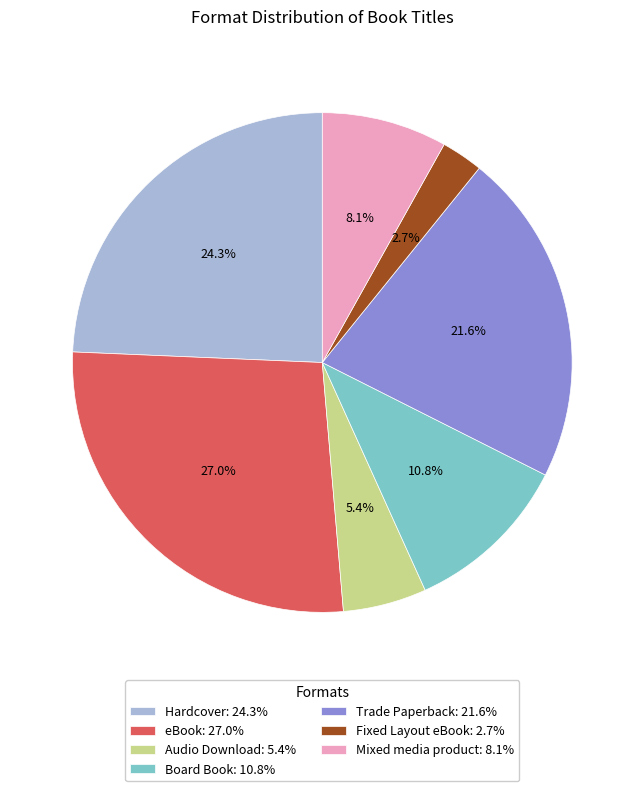

How many segments does this pie chart have?

7